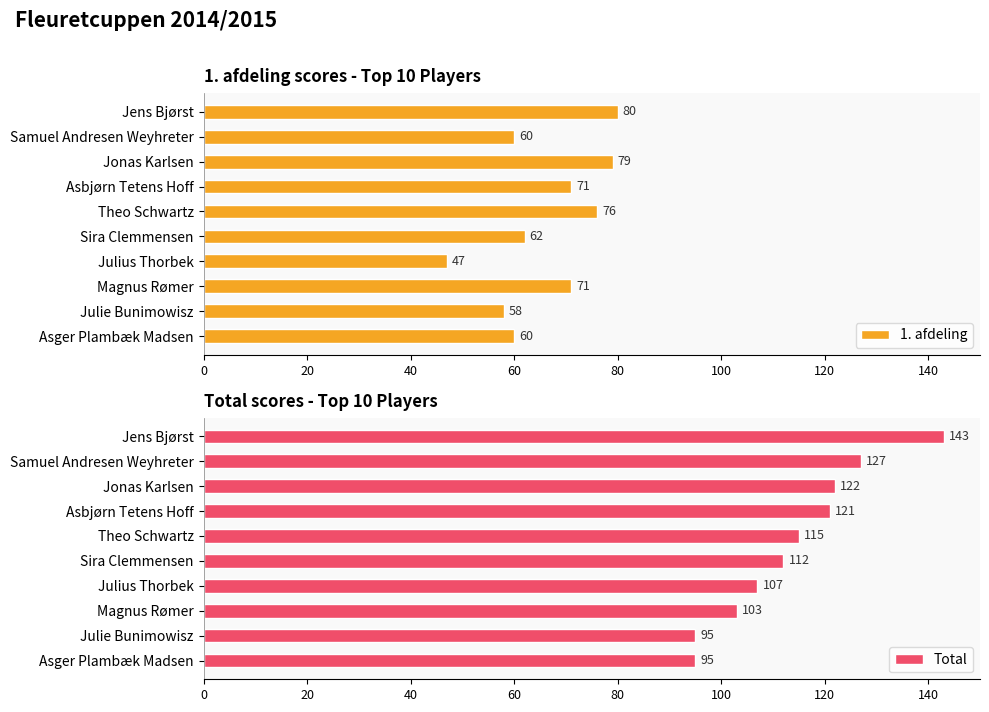

What value does the 1. afdeling series have at Jens Bjørst?

80